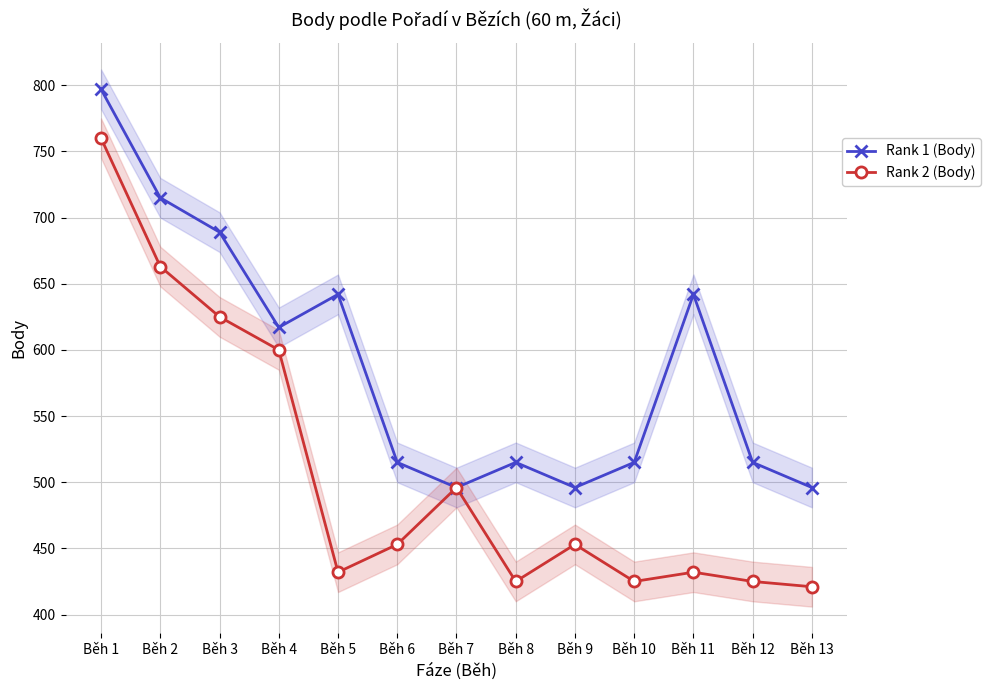

At which label does Rank 1 (Body) first exceed 515?

Běh 1